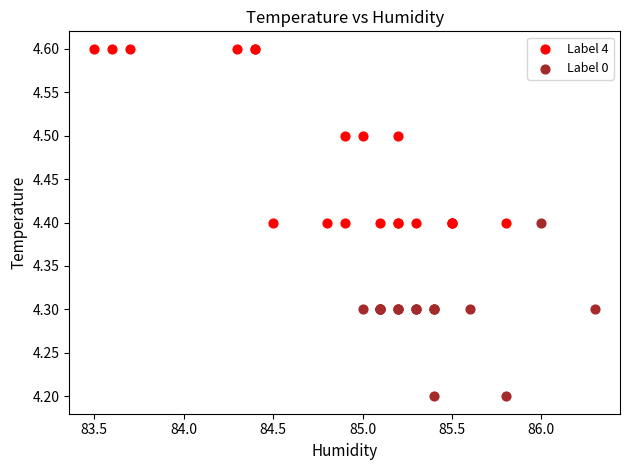

Which series contains the lowest Y value?

Label 0